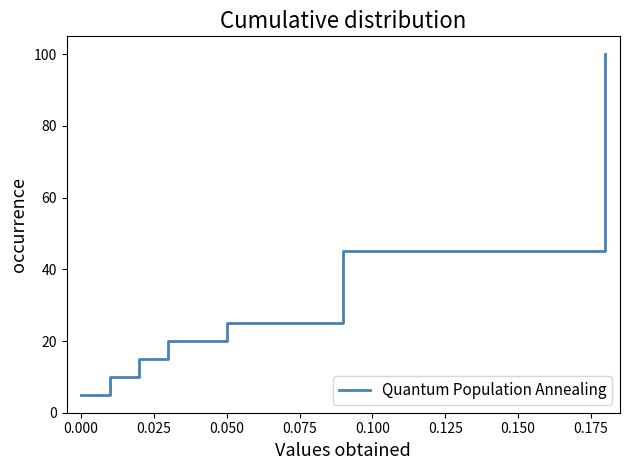

Reading right to left, what are all the values shown in this chart?

100.0	95.0	90.0	85.0	80.0	75.0	70.0	65.0	60.0	55.0	50.0	45.0	40.0	35.0	30.0	25.0	20.0	15.0	10.0	5.0